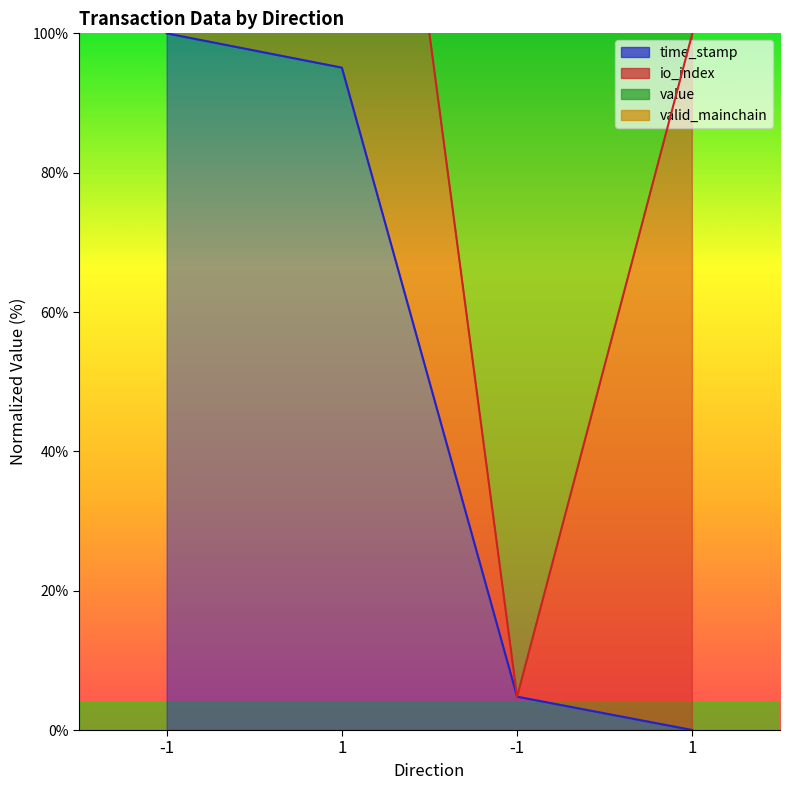

What is the average value of the time_stamp series?

50.0